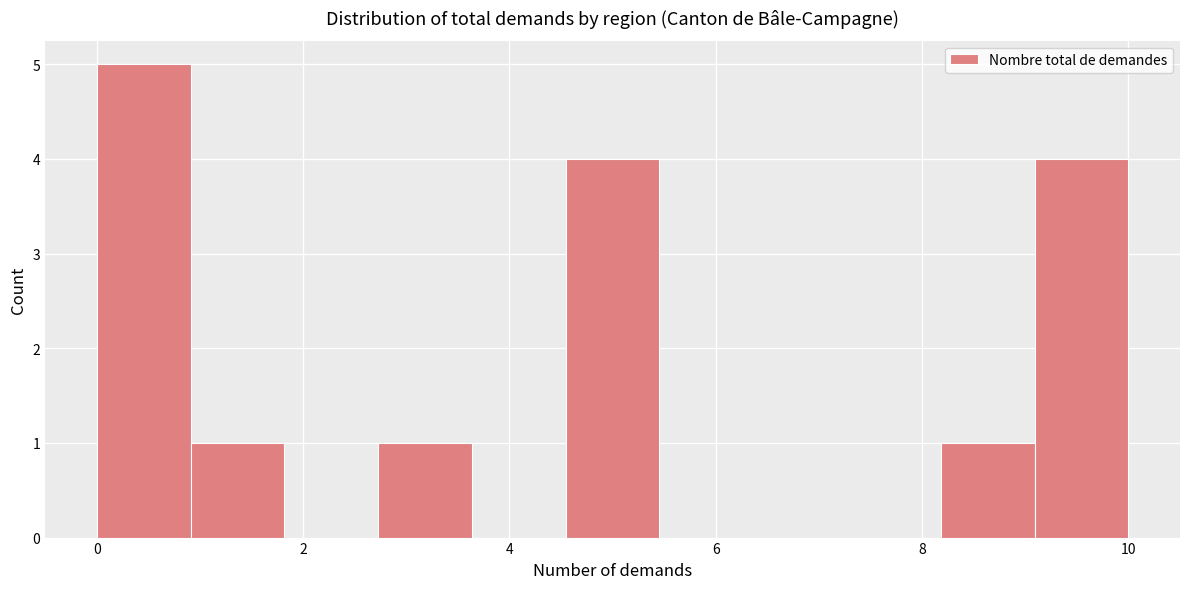

Which range on the x-axis has the tallest bar?

0.0 to 1.0